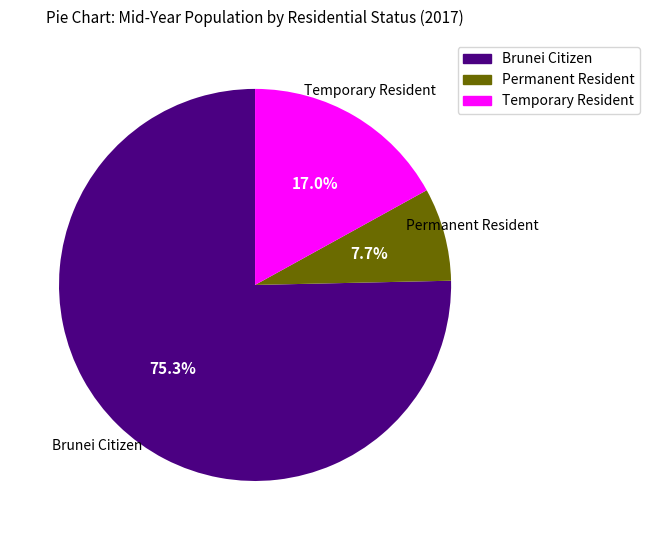

Rank the categories by value from highest to lowest.

Brunei Citizen, Temporary Resident, Permanent Resident